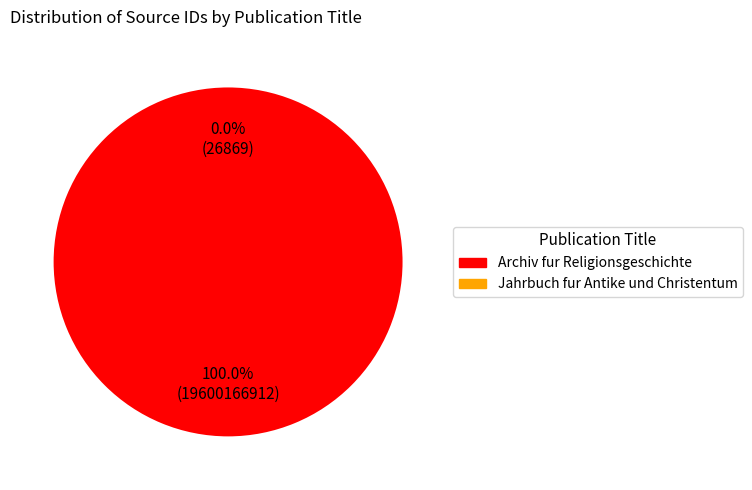

How many segments does this pie chart have?

2